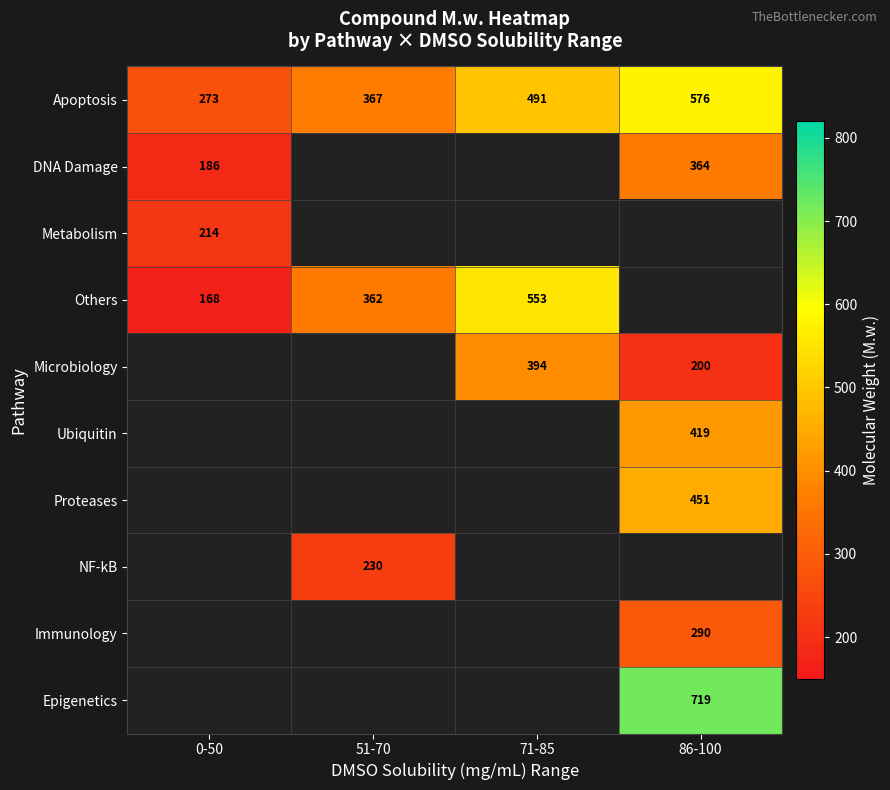

How many categories are shown in the chart?

4